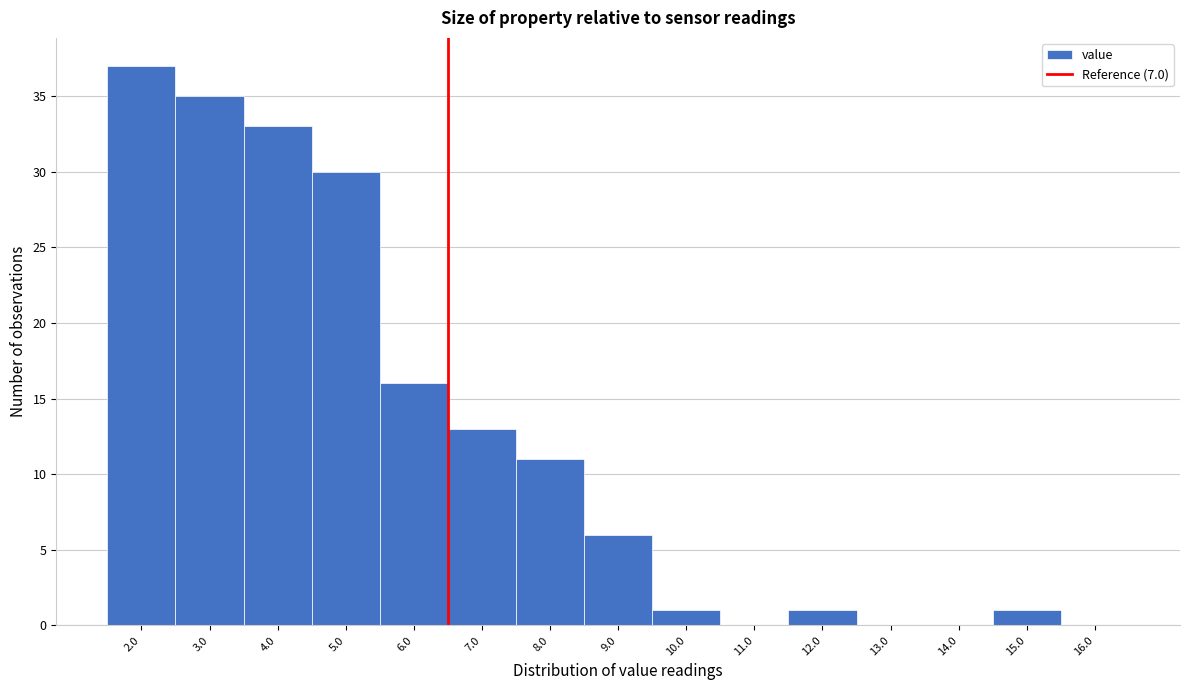

Reading right to left, transcribe all the data shown in this chart.

16.0=0	15.0=1	14.0=0	13.0=0	12.0=1	11.0=0	10.0=1	9.0=6	8.0=11	7.0=13	6.0=16	5.0=30	4.0=33	3.0=35	2.0=37